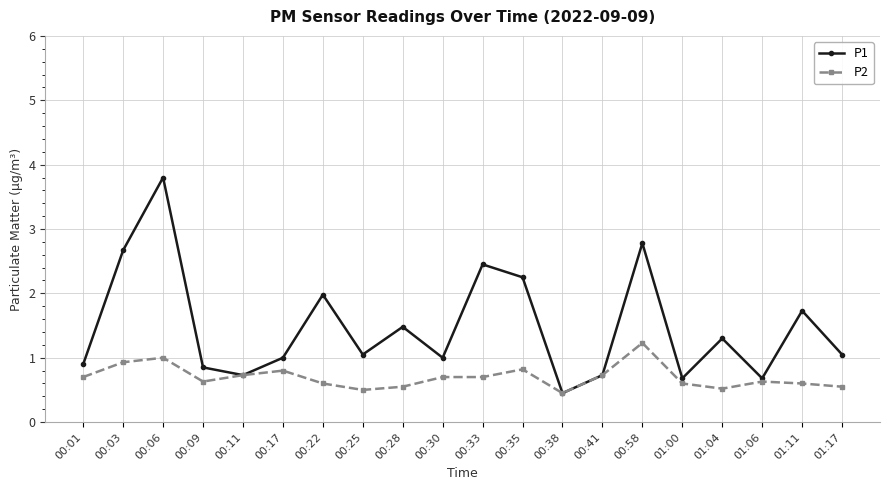

What is the total value across all series at 00:06?

4.8